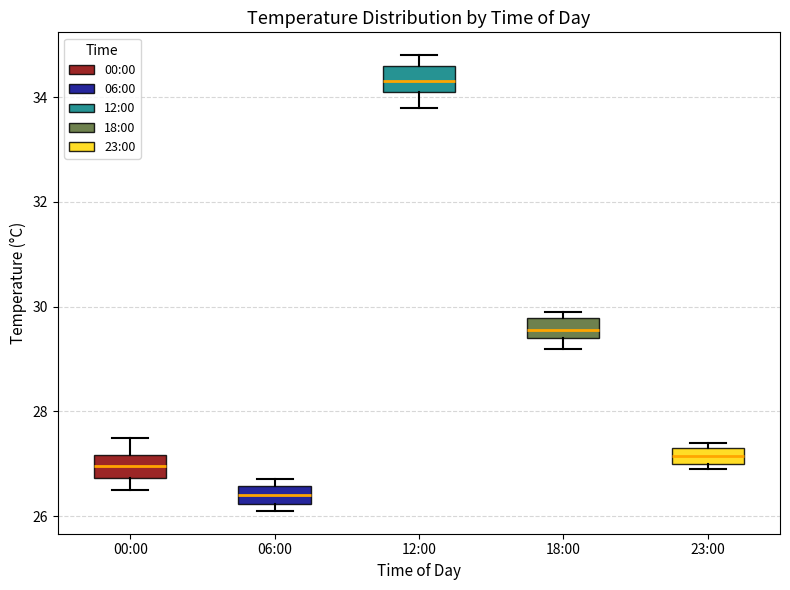

Reading left to right, read every box against the y-axis: the position of its median line, the range the box covers, and the ends of its whiskers. The values are not printed on the chart, so give them approximately, as read against the axis.

00:00: median 27.0, box 26.8 to 27.2, whiskers 26.6 to 27.6
06:00: median 26.4, box 26.2 to 26.6, whiskers 26.2 (just below the box's lower edge) to 26.8
12:00: median 34.4, box 34.2 to 34.6, whiskers 33.8 to 34.8
18:00: median 29.6, box 29.4 to 29.8, whiskers 29.2 to 30.0
23:00: median 27.2, box 27.0 to 27.4, whiskers 27.0 (just below the box's lower edge) to 27.4 (just above the box's upper edge)